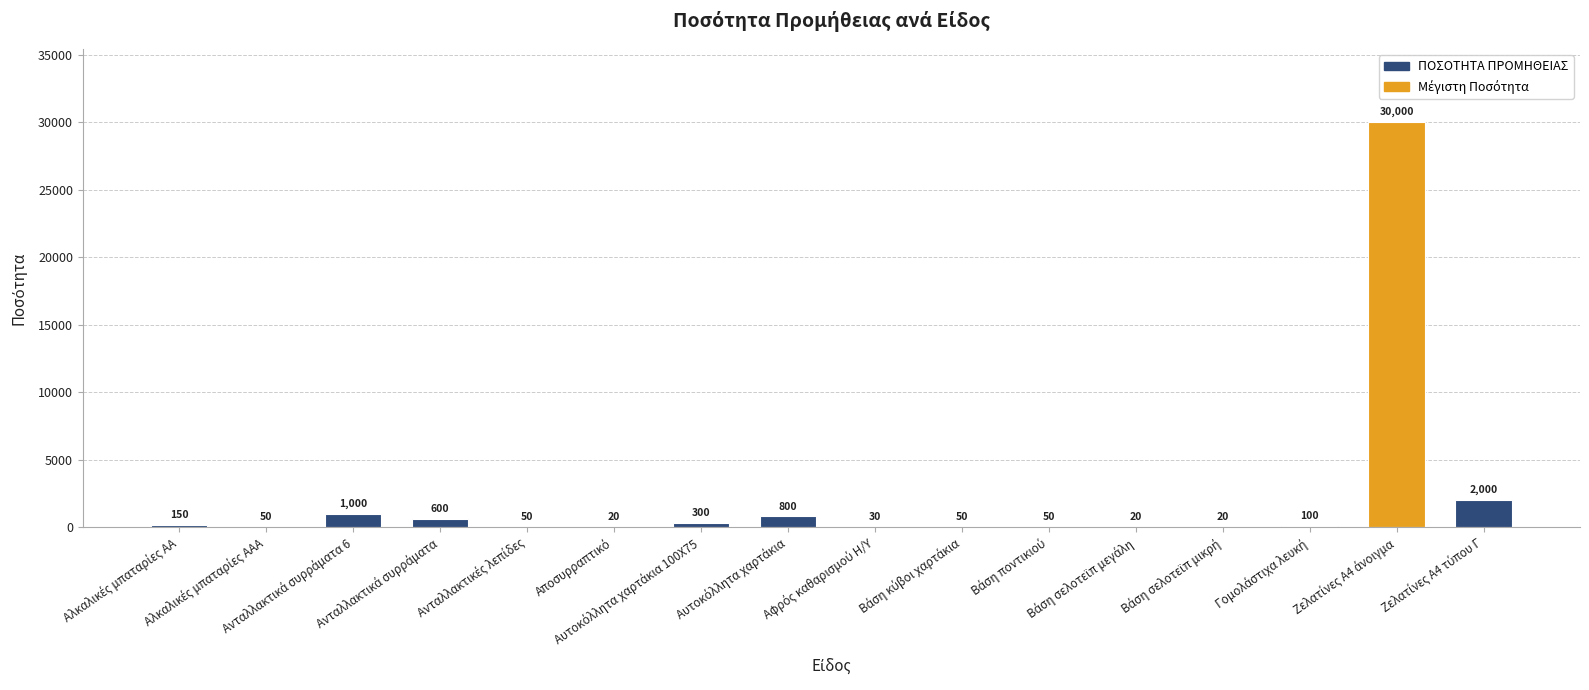

What is the sum of all values?

35240